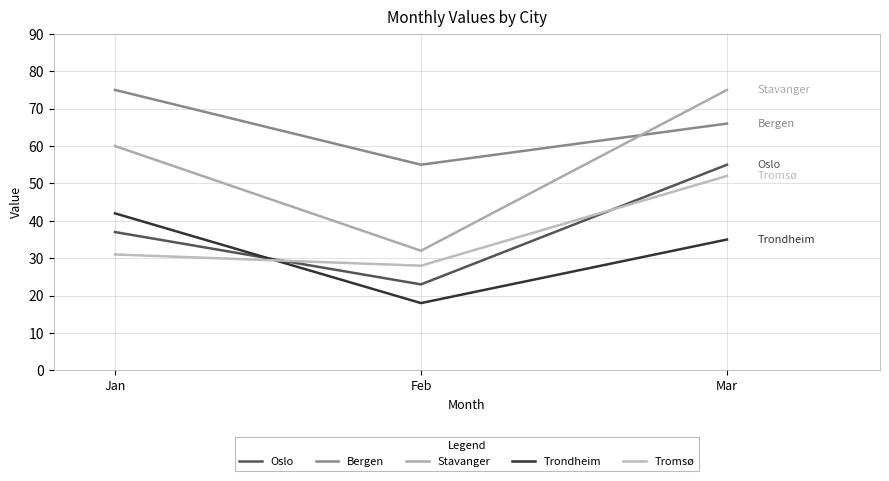

How many categories are shown in the chart?

3